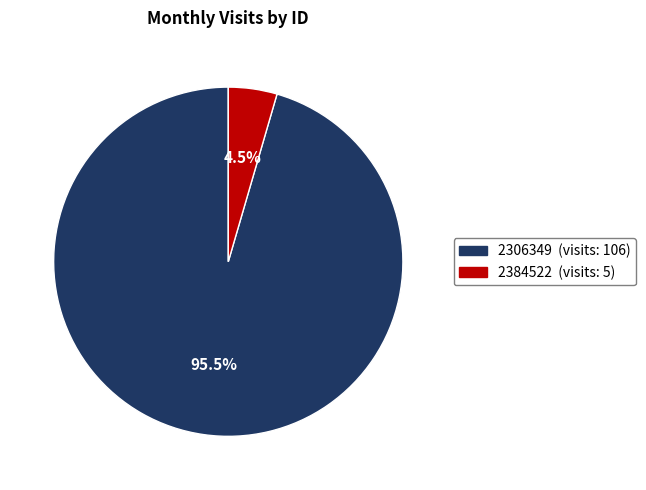

What percentage do 2306349 and 2384522 together represent?

100.0%